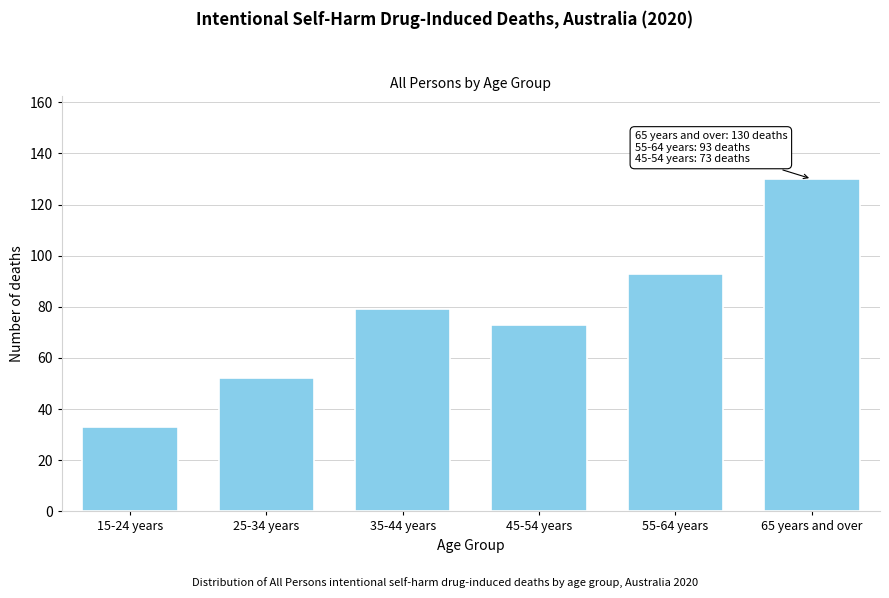

Reading left to right, extract all data points from this chart.

15-24 years=33	25-34 years=52	35-44 years=79	45-54 years=73	55-64 years=93	65 years and over=130